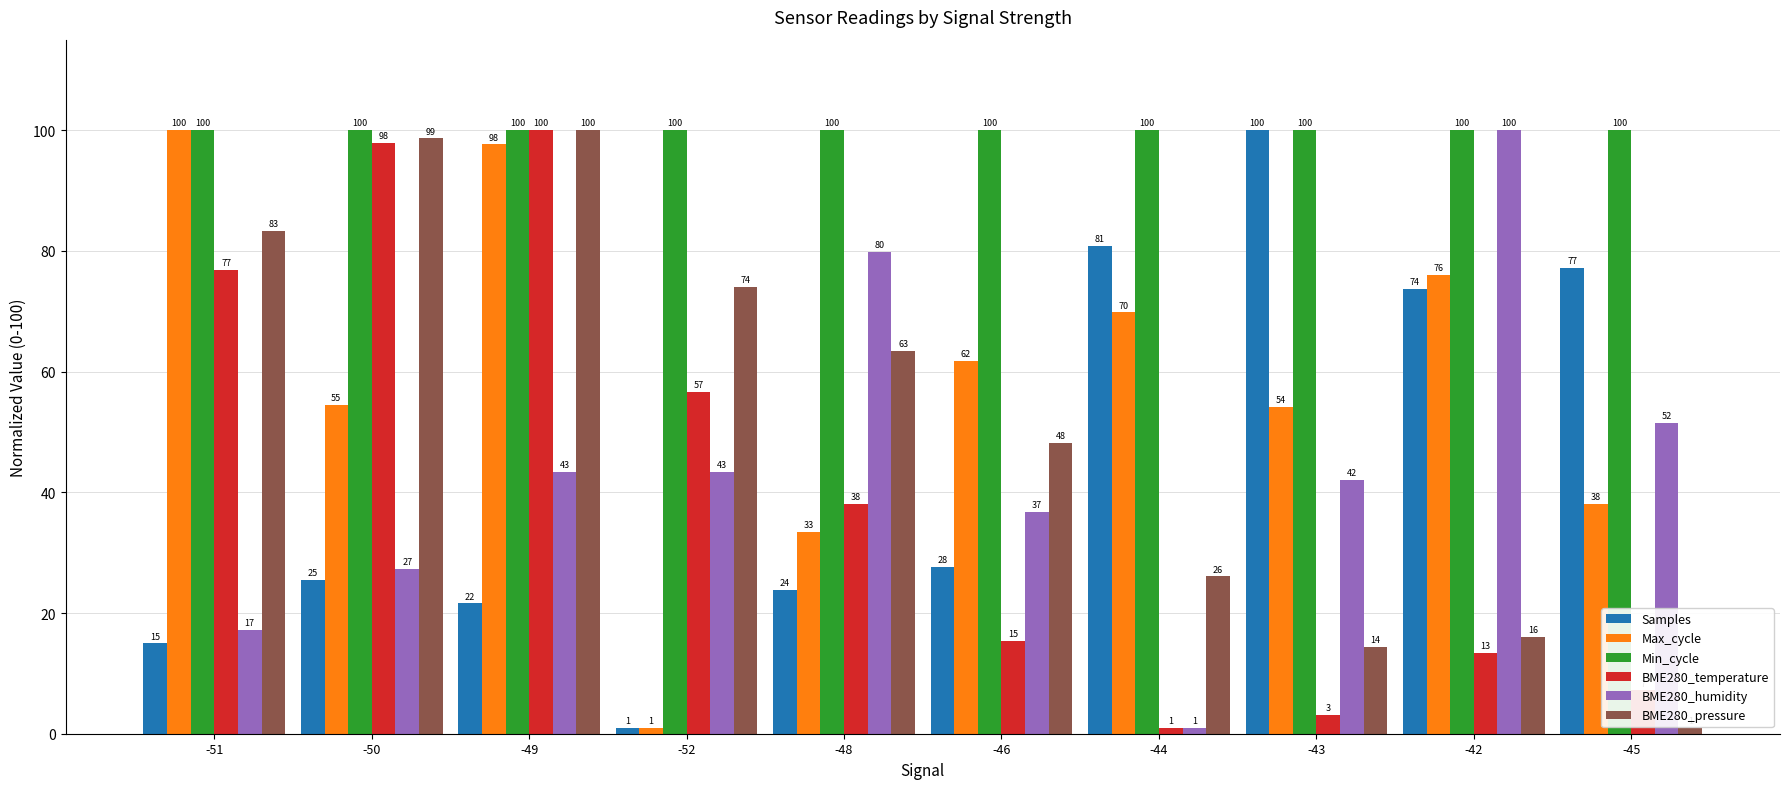

Between -51 and -50, which series saw the biggest shift?

Max_cycle